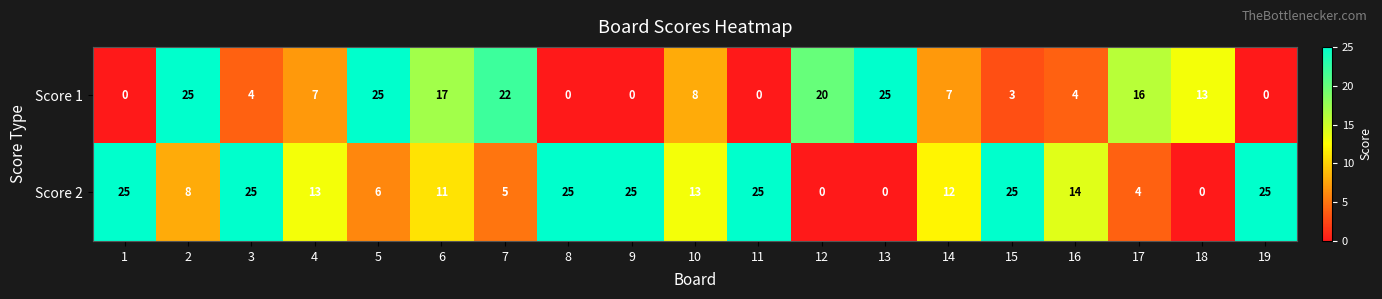

Read the Score 1 value at 2.

25